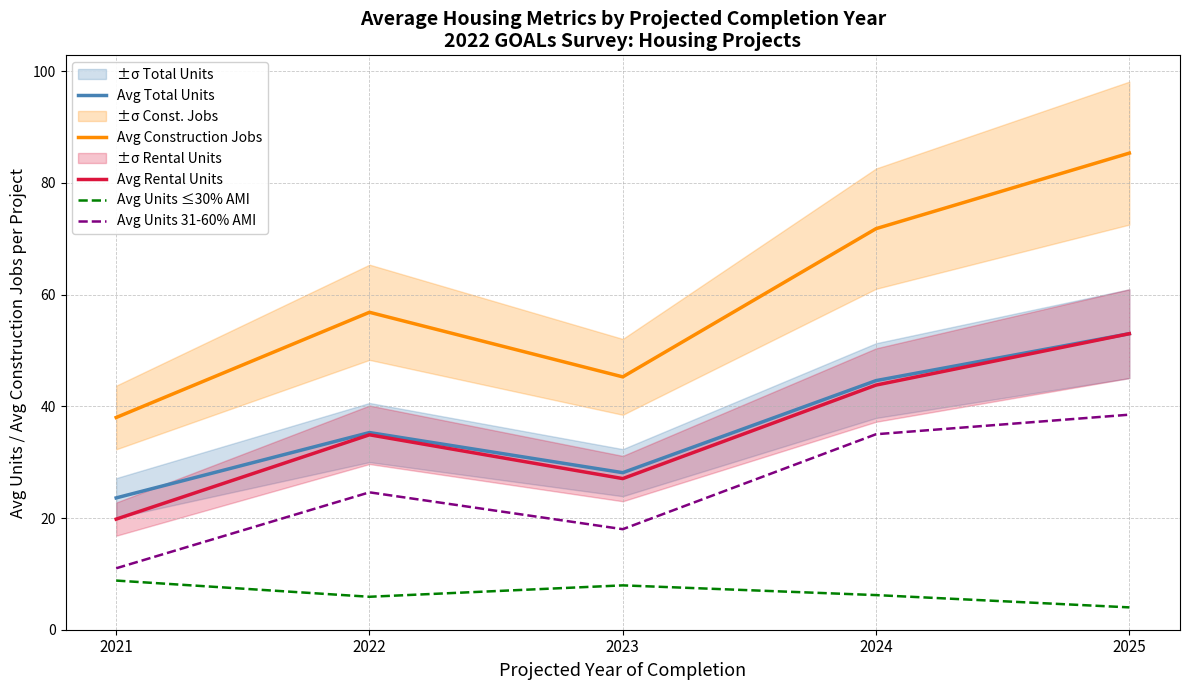

Between 2021 and 2024, which series saw the biggest shift?

Avg Construction Jobs